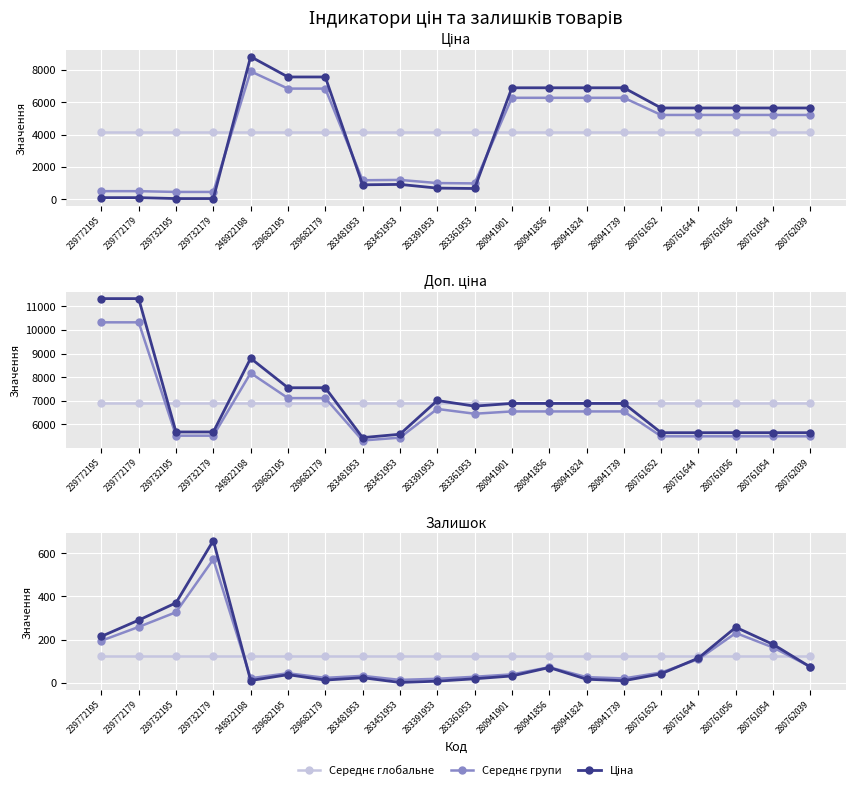

How many lines are shown in the chart?

5